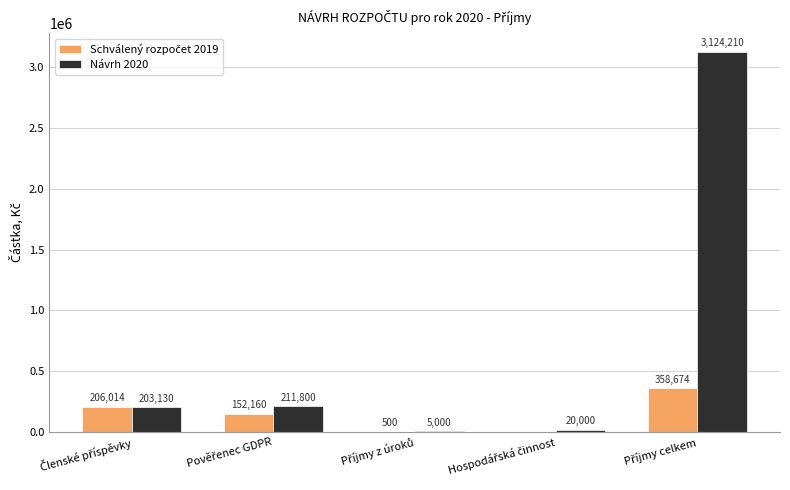

Which series has the largest total across all categories?

Návrh 2020